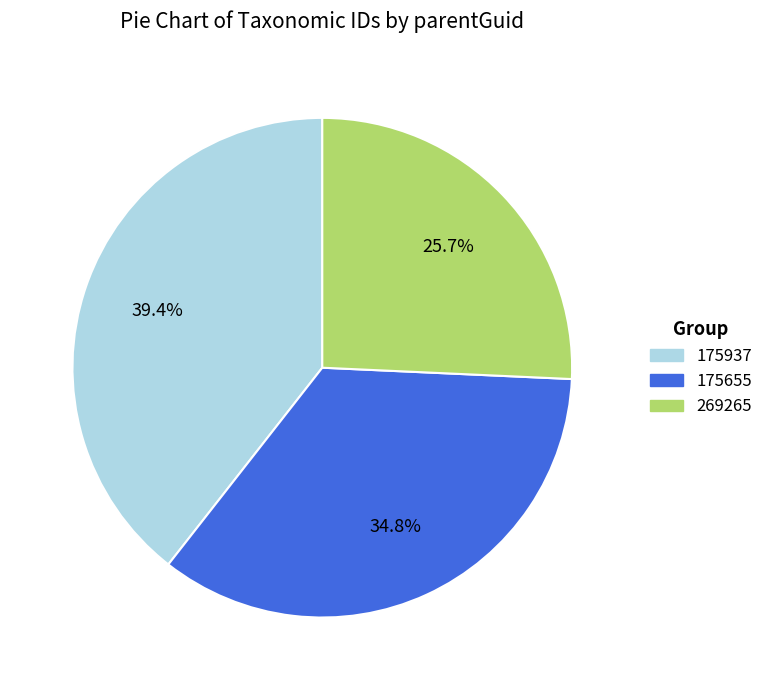

Which has a higher value, 269265 or 175655?

175655